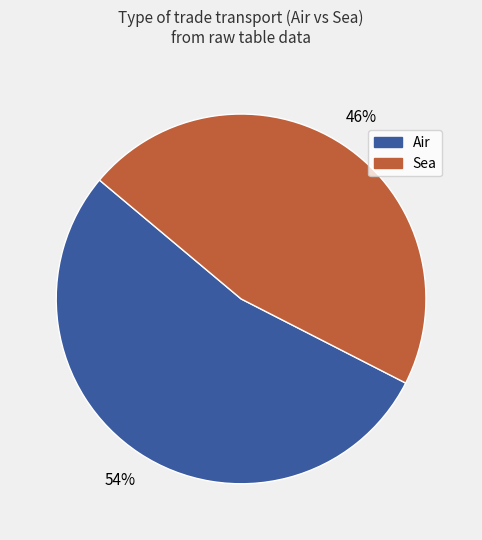

Is there any slice that represents more than half of the pie?

Yes